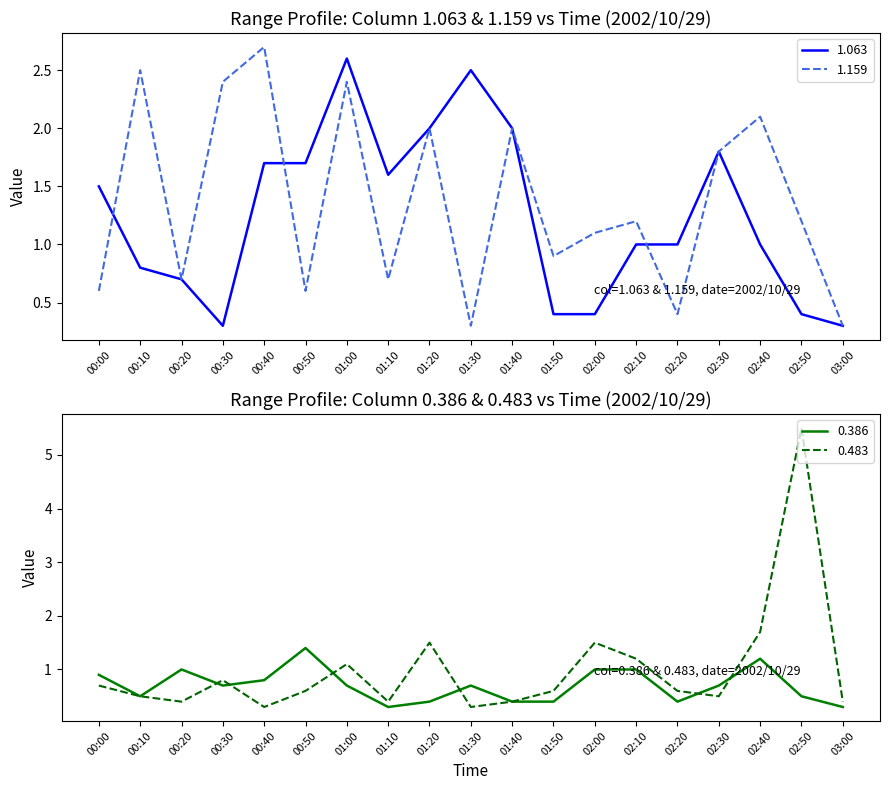

What position from the left is 00:50?

6